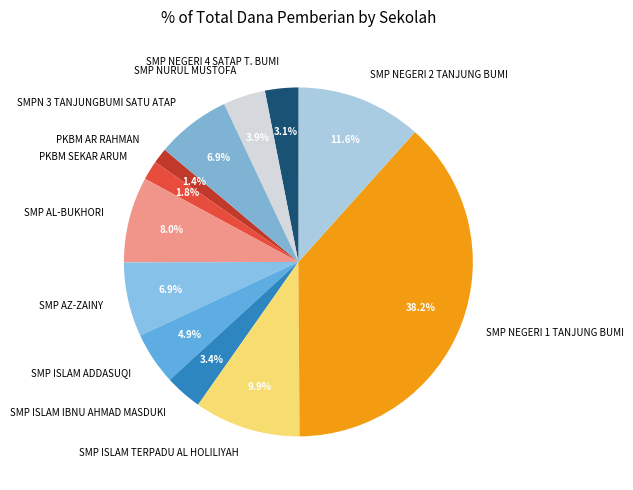

The SMP AZ-ZAINY slice represents 7% of the pie. True or false?

True